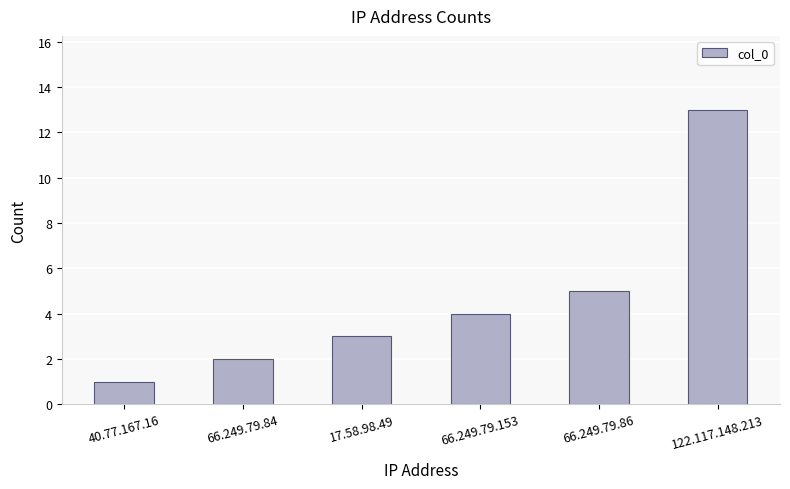

What is the difference between the values at 17.58.98.49 and 66.249.79.153?

1